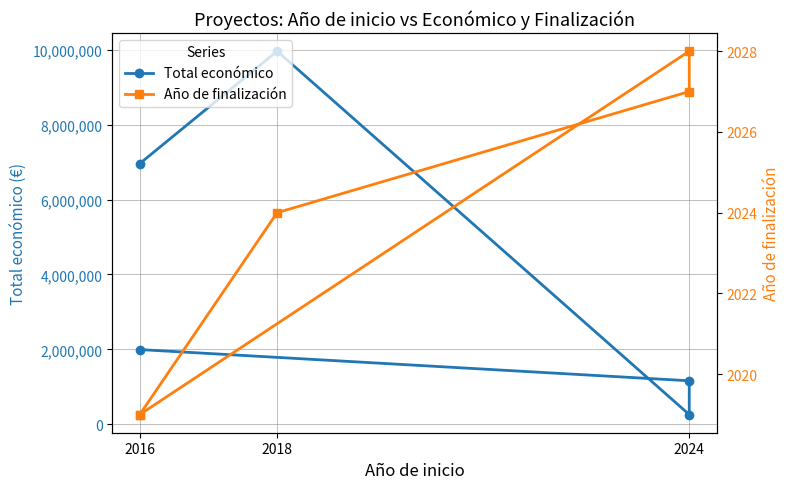

Count the number of categories in the chart.

5